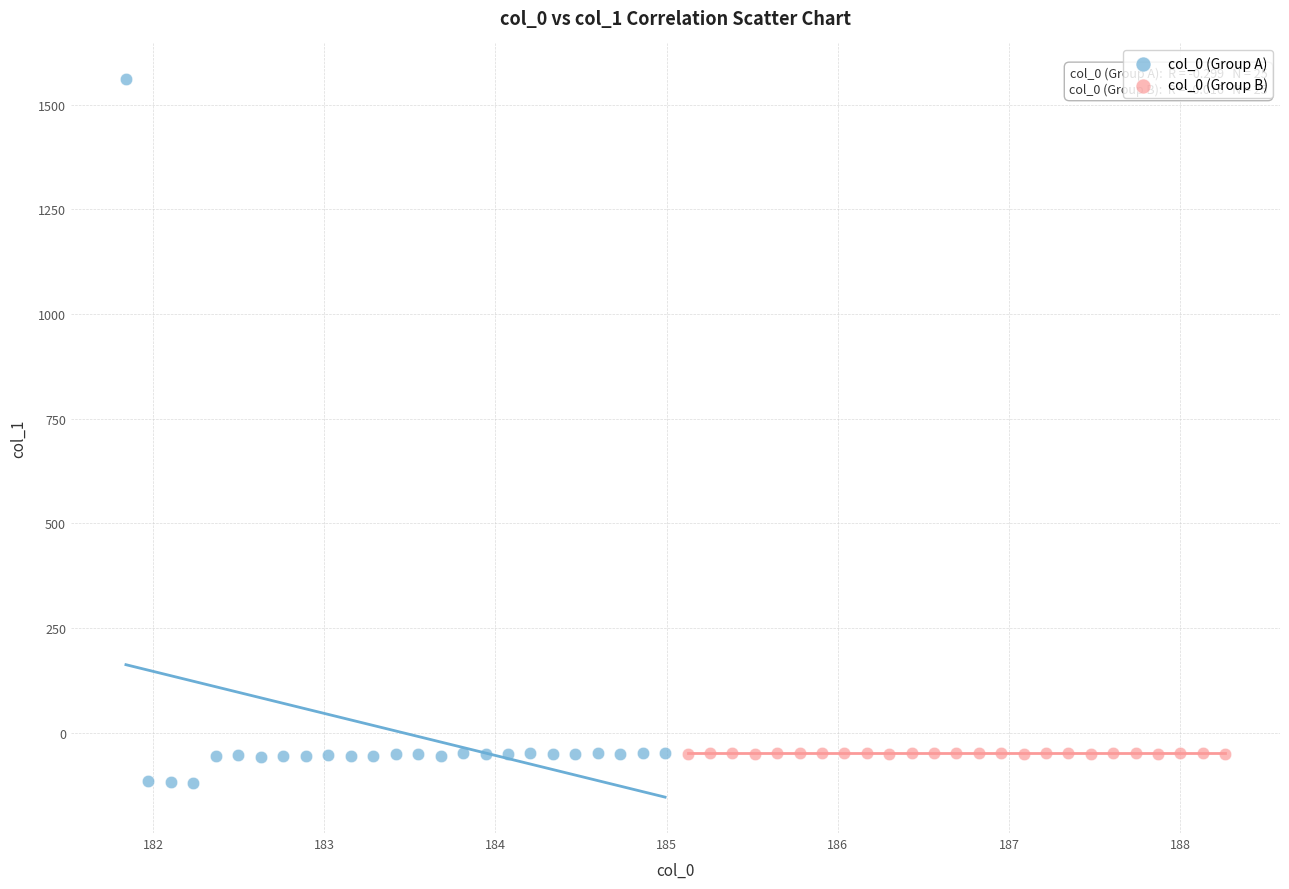

Which series has the widest spread of Y values?

col_0 (Group A)